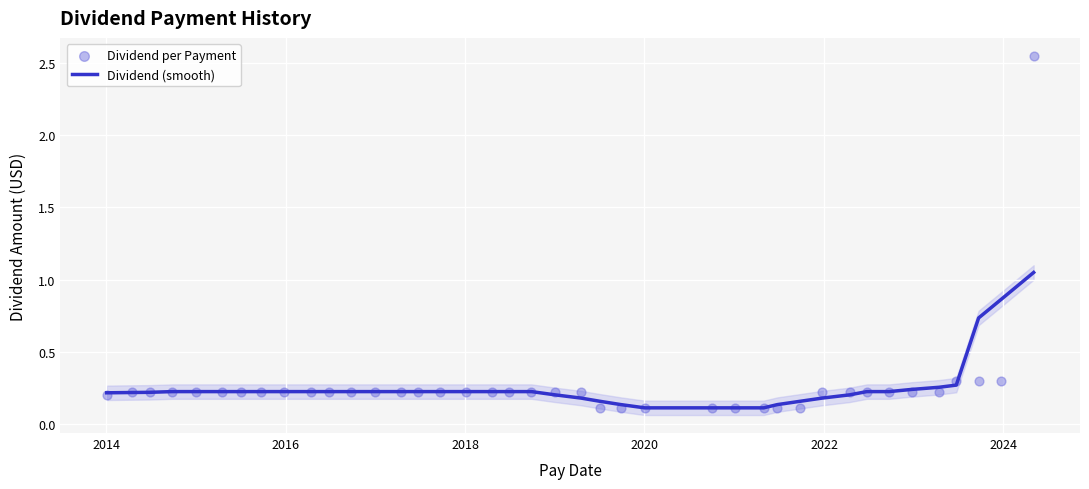

Which series has the largest total across all categories?

Dividend per Payment